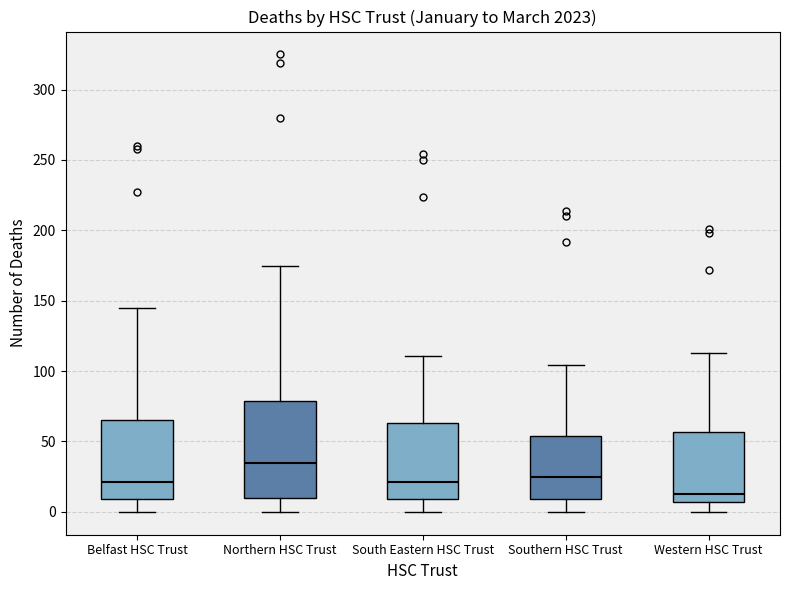

Which box has the highest median line?

Northern HSC Trust